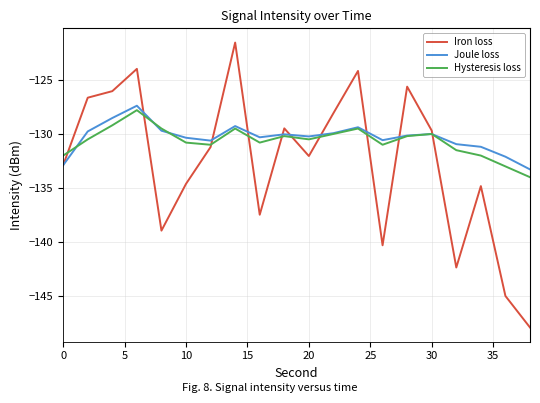

Which series has the largest range (max minus min)?

Iron loss